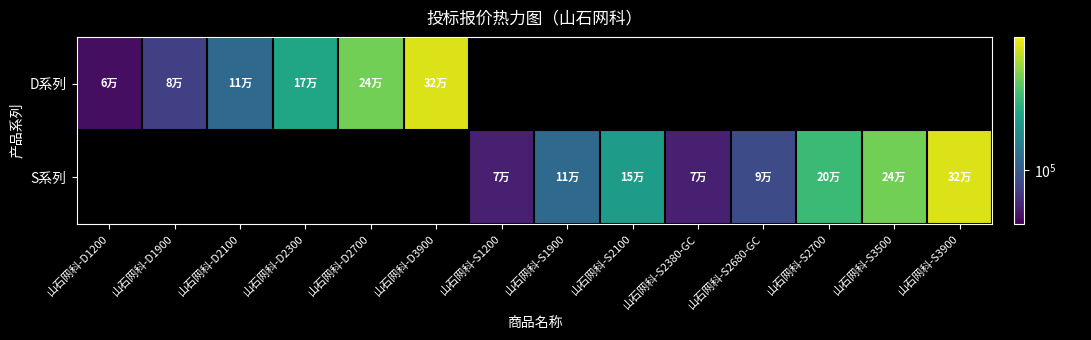

At how many categories does at least one series exceed 129117?

7